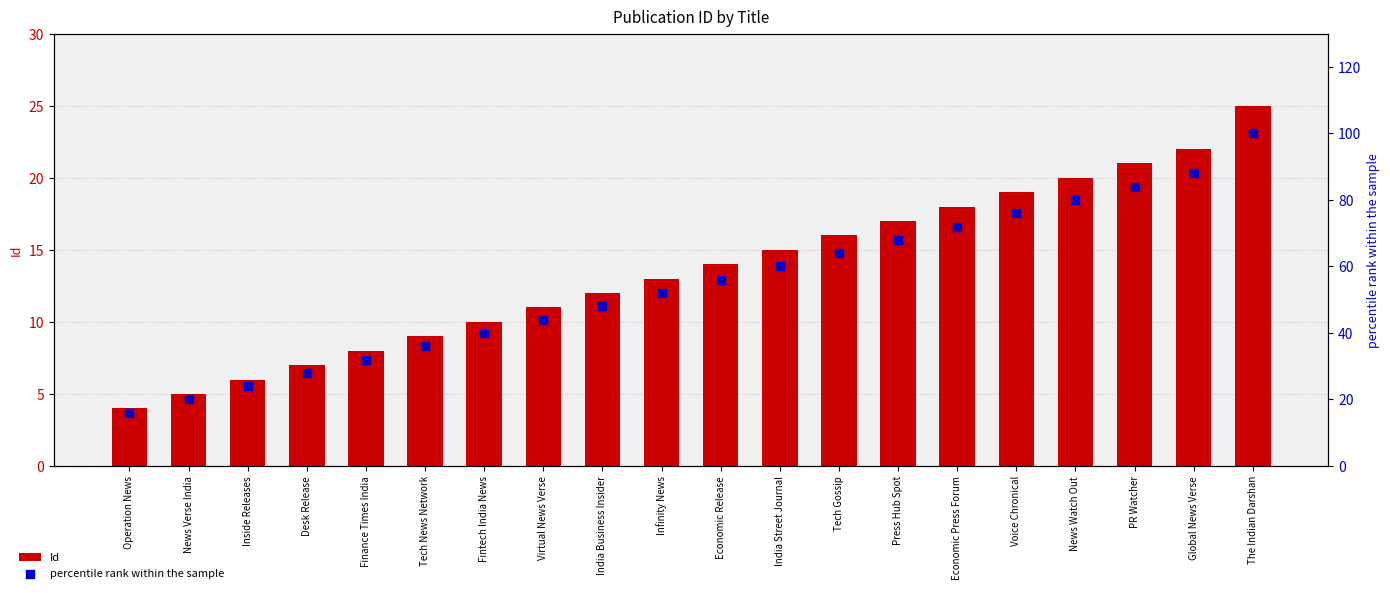

What is the total value across all series at Tech Gossip?

80